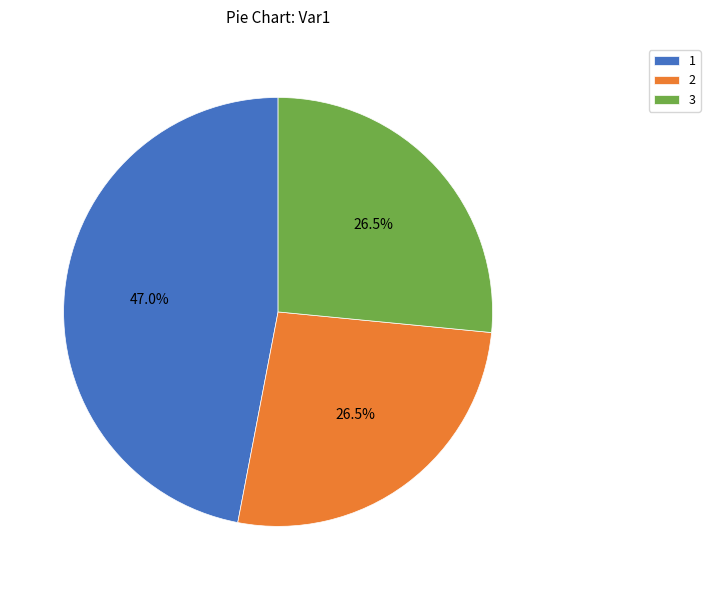

What percentage do 2 and 3 together represent?

53.0%